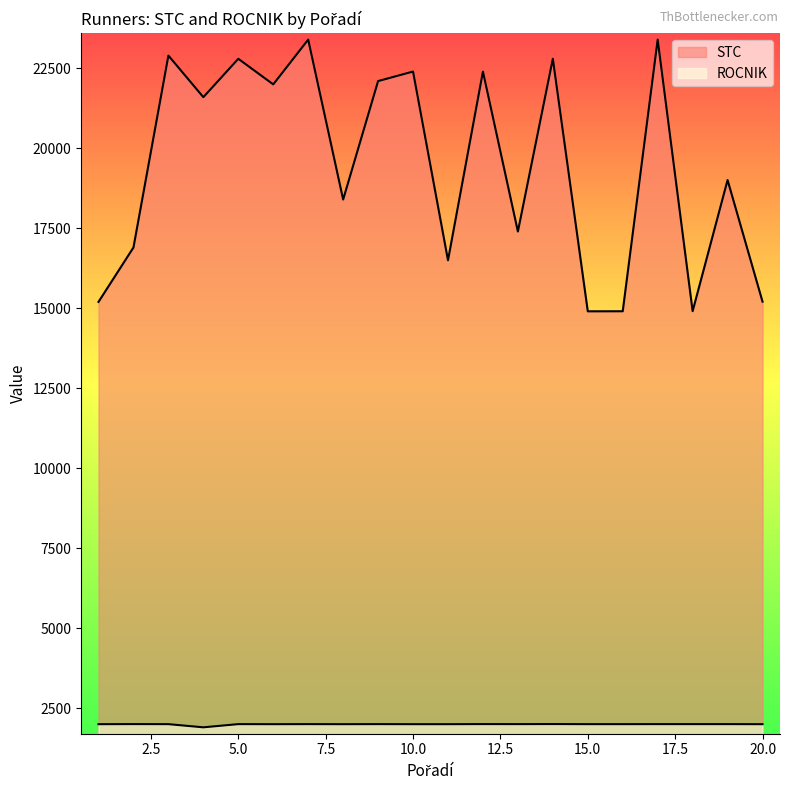

True or false: ROCNIK and STC cross at least once.

False